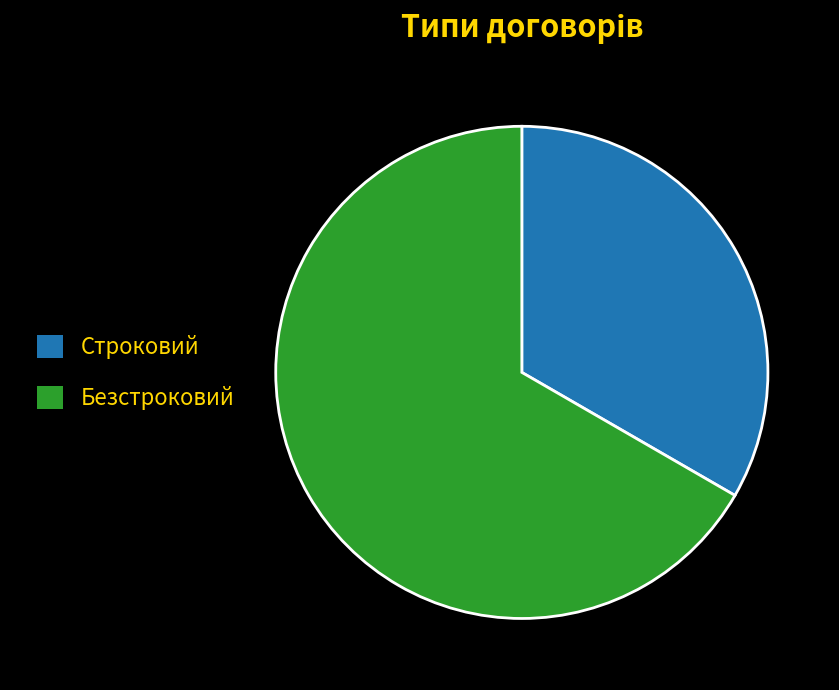

Is it true that Безстроковий is 67% of the pie?

True